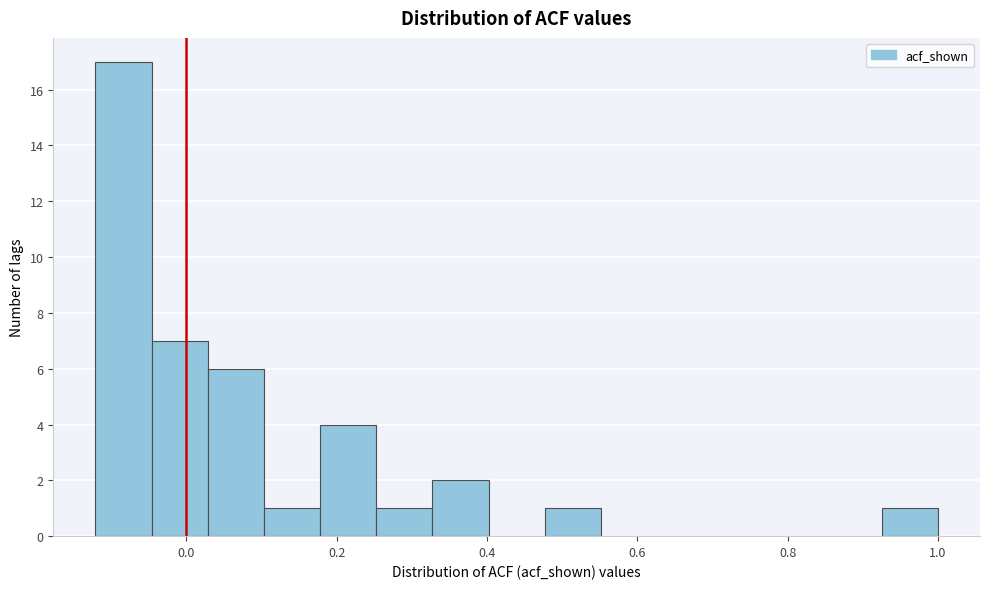

Read against the x-axis, roughly where is the centre of the tallest bar?

-0.08